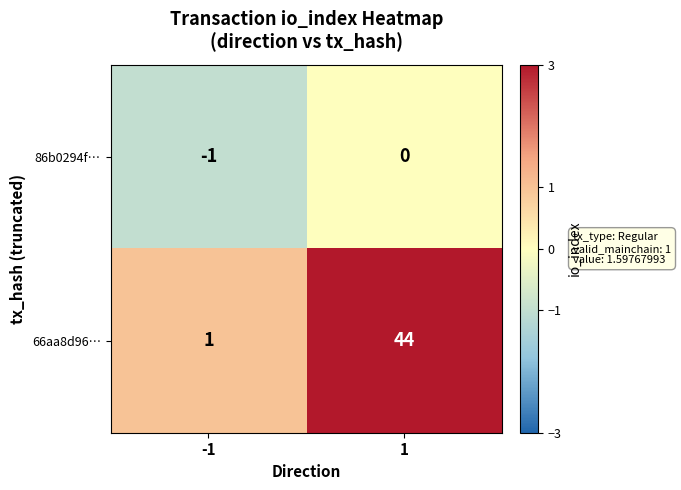

True or false: 66aa8d96… has a value of 1 at -1.

True